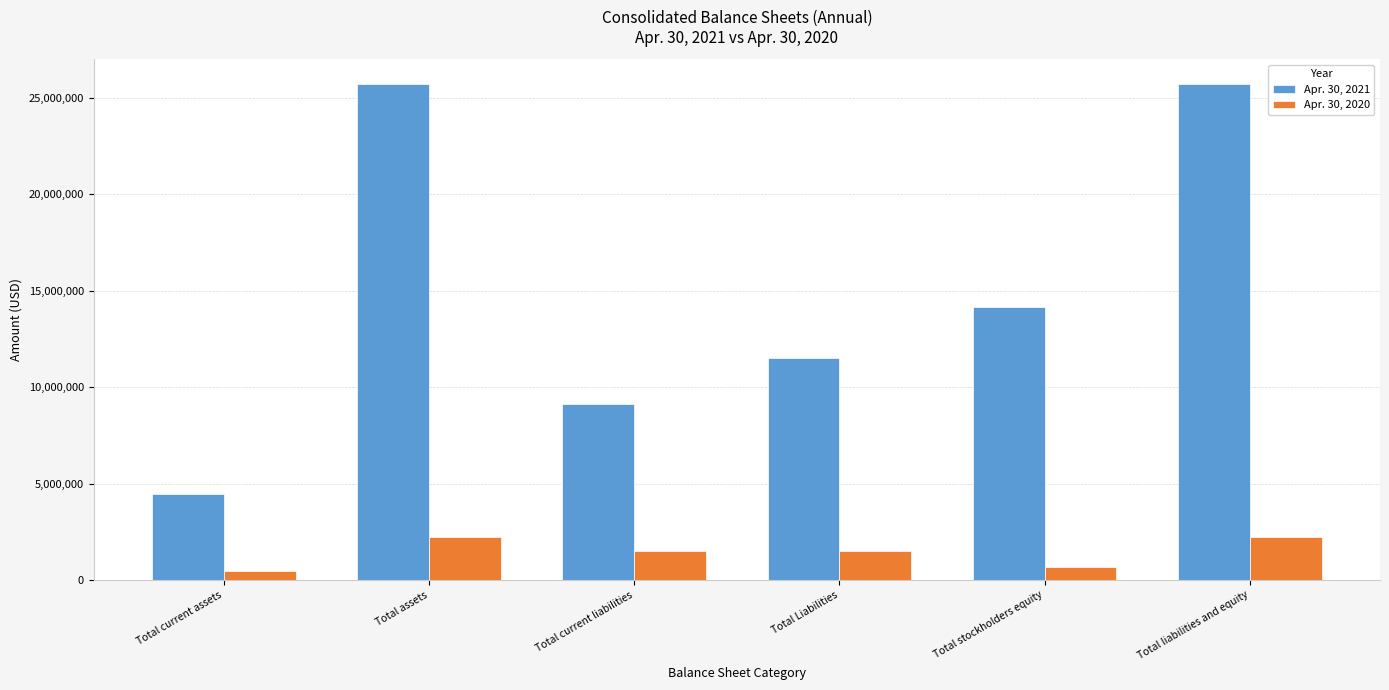

Count the number of categories in the chart.

6